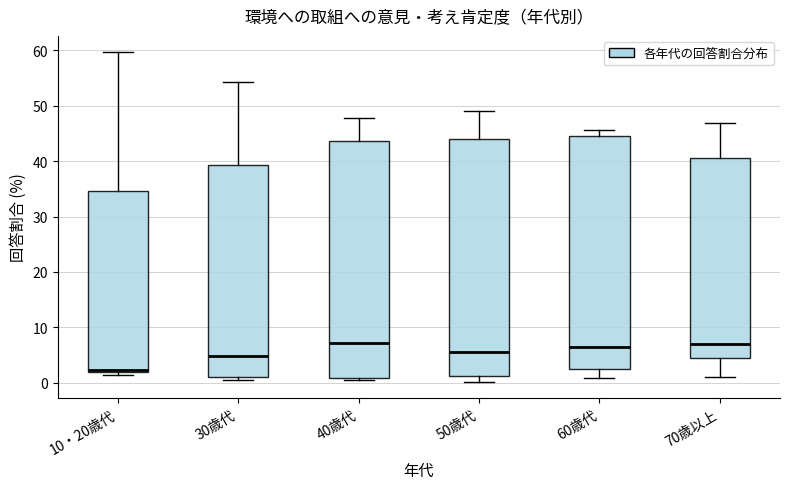

Reading left to right, read every box against the y-axis: the position of its median line, the range the box covers, and the ends of its whiskers. The values are not printed on the chart, so give them approximately, as read against the axis.

10・20歳代: median 2 (just above the box's lower edge), box 2 to 35, whiskers 2 (just below the box's lower edge) to 60
30歳代: median 5, box 1 to 39, whiskers 1 (just below the box's lower edge) to 54
40歳代: median 7, box 1 to 44, whiskers 1 to 48
50歳代: median 6, box 1 to 44, whiskers 0 to 49
60歳代: median 7, box 3 to 45, whiskers 1 to 46
70歳以上: median 7, box 4 to 41, whiskers 1 to 47